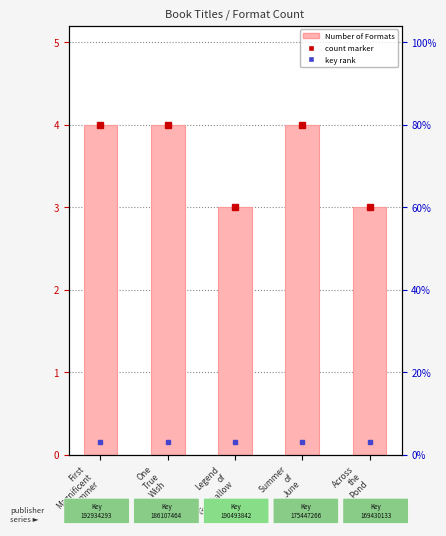

What is the average value?

4